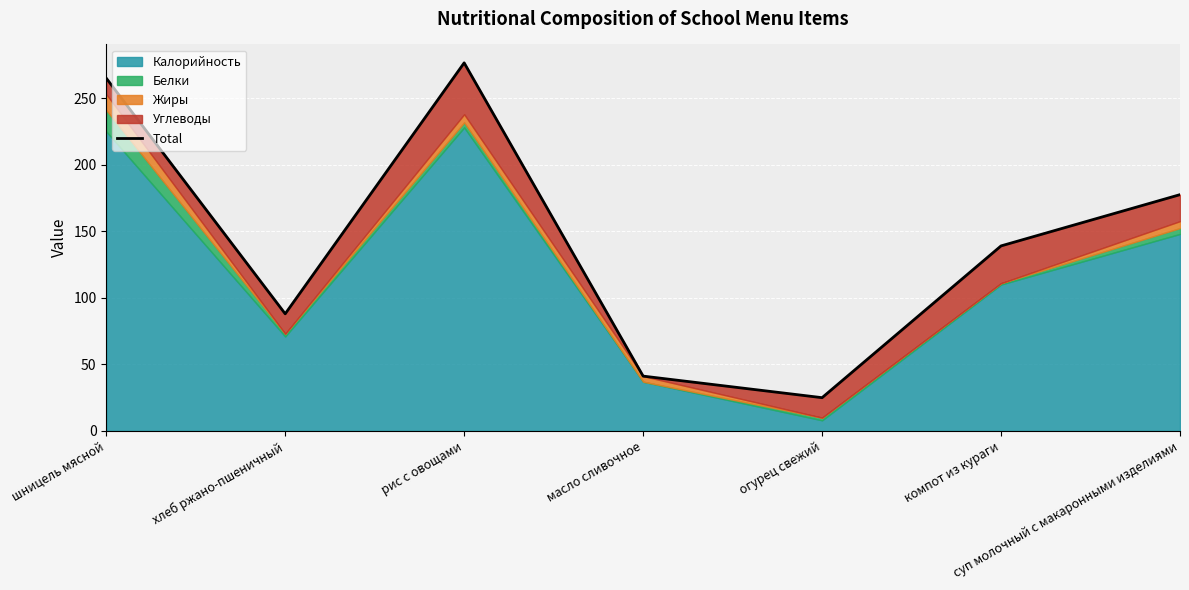

Where does the data first go above 139?

шницель мясной